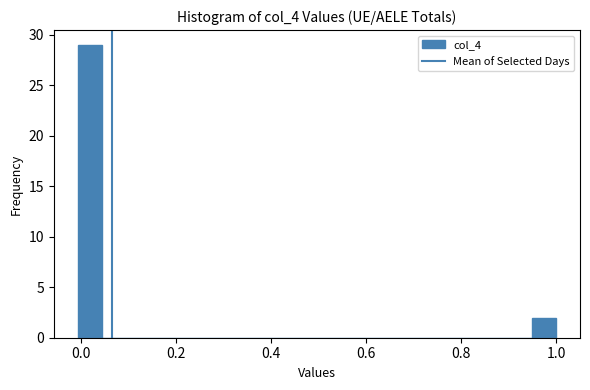

Around what value on the x-axis is the tallest bar? Give the approximate position of its centre, as read against the axis.

0.02